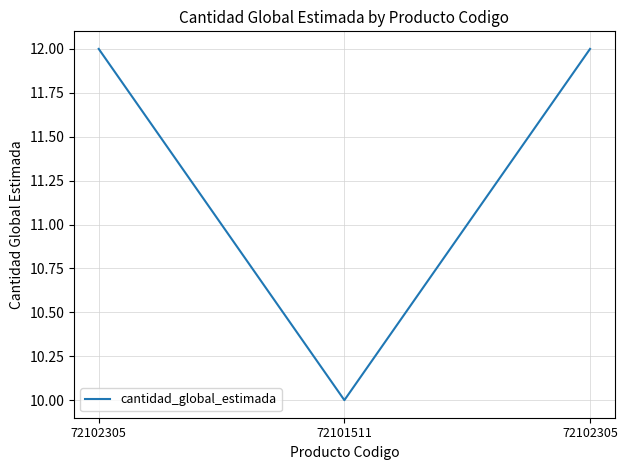

At which category does the chart reach its peak across all series?

72102305